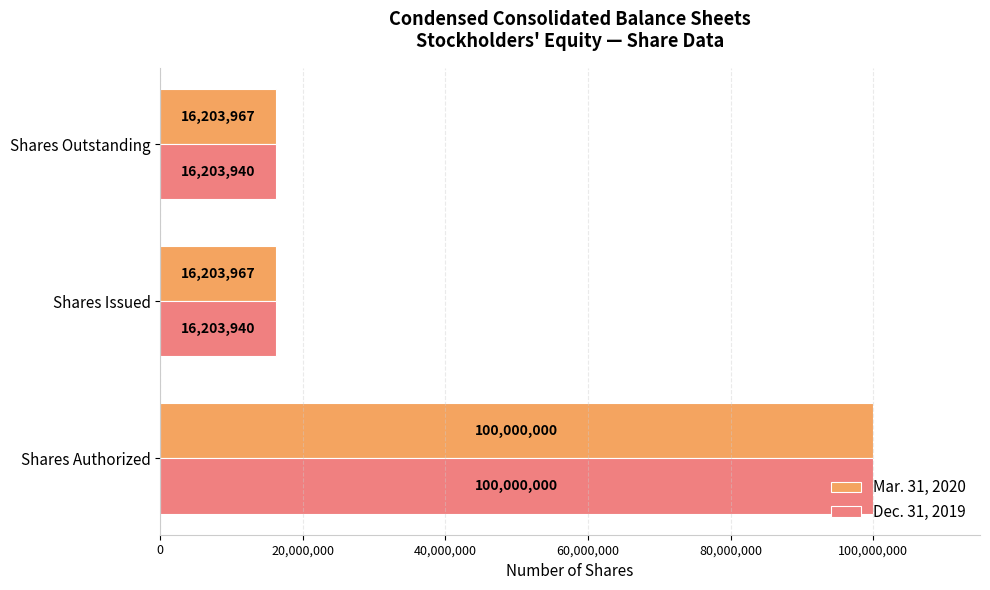

Which series has the largest range (max minus min)?

Dec. 31, 2019